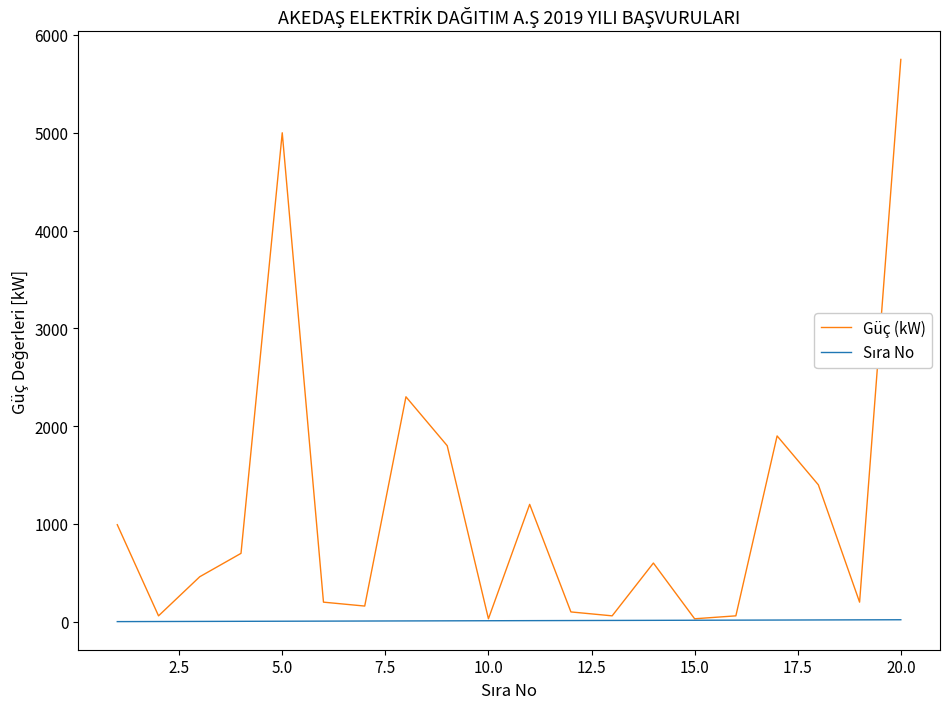

Which series has the largest total across all categories?

Güç (kW)